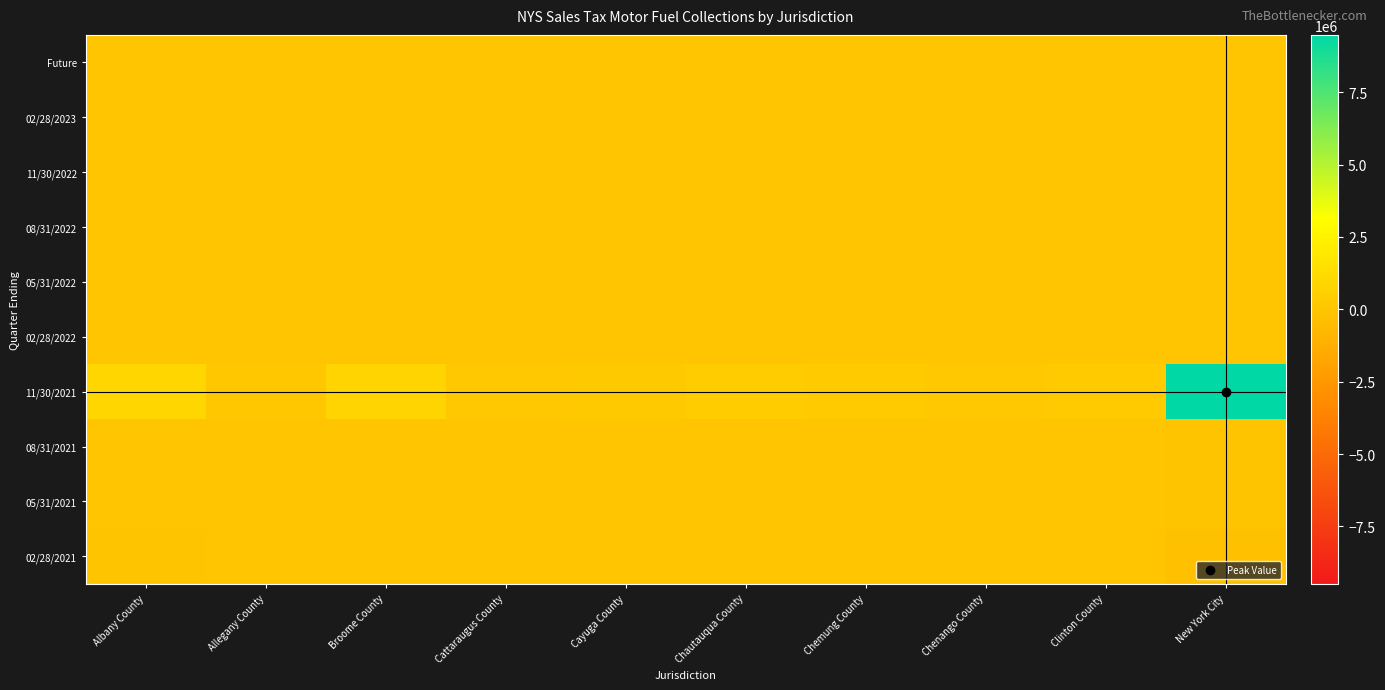

Rank the series by their maximum value, from highest to lowest.

11/30/2021, 02/28/2021, 08/31/2021, Future, 02/28/2023, 11/30/2022, 08/31/2022, 05/31/2022, 02/28/2022, 05/31/2021